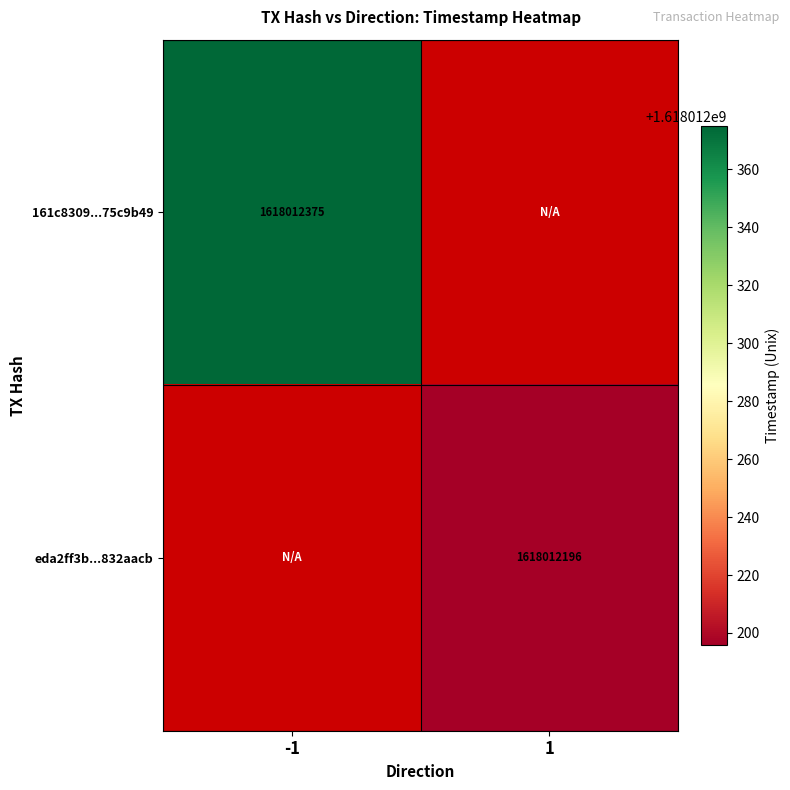

What is the sum of all 161c8309c23b4c6c24e5a409c4ab0d9a75c9b49 values?

1618012375